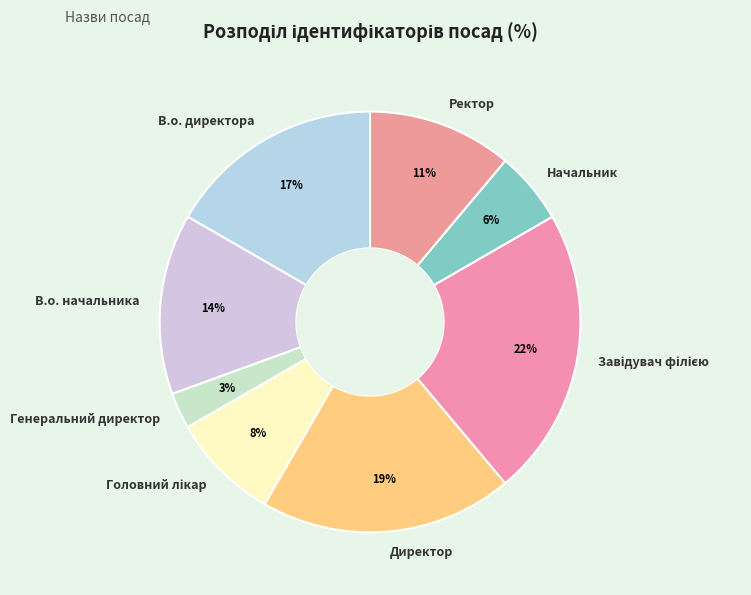

Does any single category account for the majority?

No